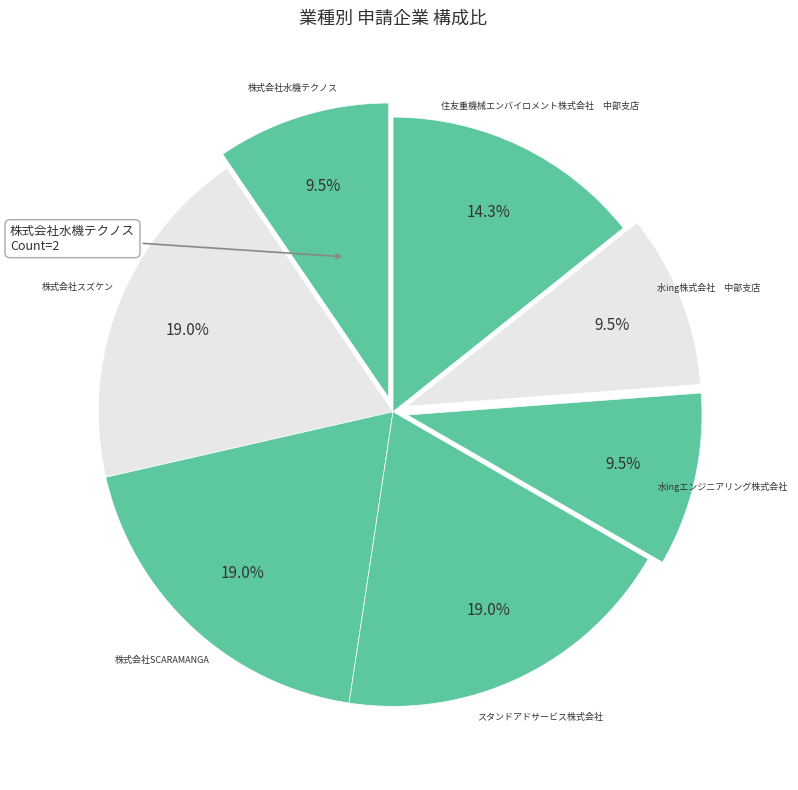

To the nearest percent, what percentage of the pie is スタンドアドサービス株式会社?

19%